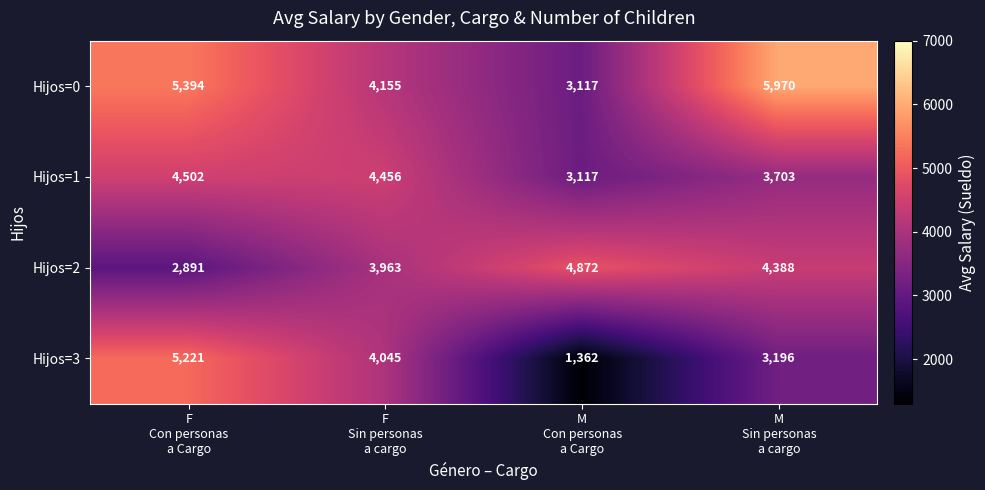

List the series in order of their peak value, highest first.

Hijos=0, Hijos=3, Hijos=2, Hijos=1